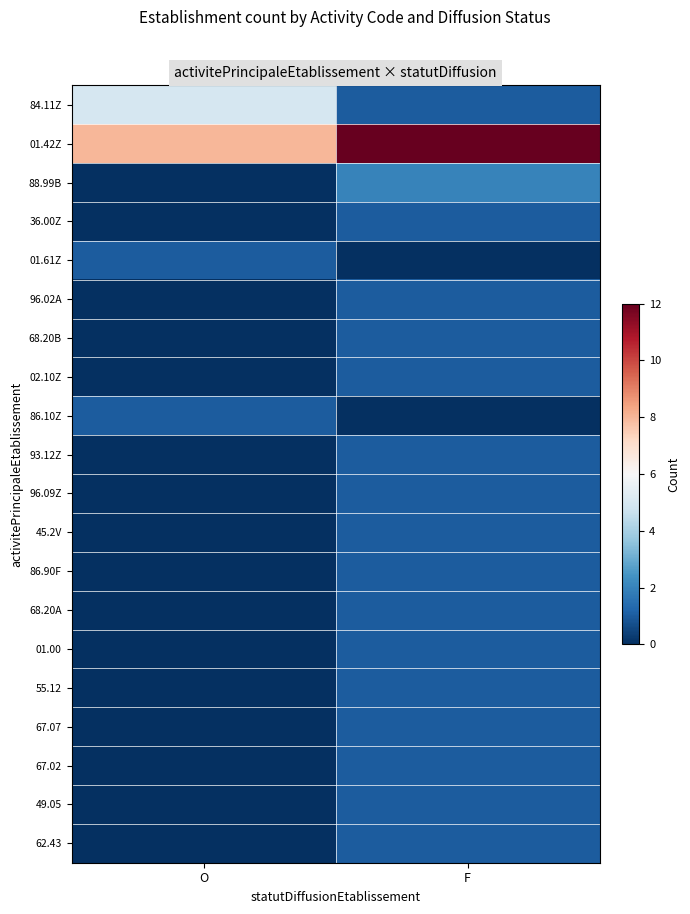

Reading left to right, list all the values displayed in this chart.

84.11Z: O=5	F=1
01.42Z: O=8	F=12
88.99B: O=0	F=2
36.00Z: O=0	F=1
01.61Z: O=1	F=0
96.02A: O=0	F=1
68.20B: O=0	F=1
02.10Z: O=0	F=1
86.10Z: O=1	F=0
93.12Z: O=0	F=1
96.09Z: O=0	F=1
45.2V: O=0	F=1
86.90F: O=0	F=1
68.20A: O=0	F=1
01.00: O=0	F=1
55.12: O=0	F=1
67.07: O=0	F=1
67.02: O=0	F=1
49.05: O=0	F=1
62.43: O=0	F=1